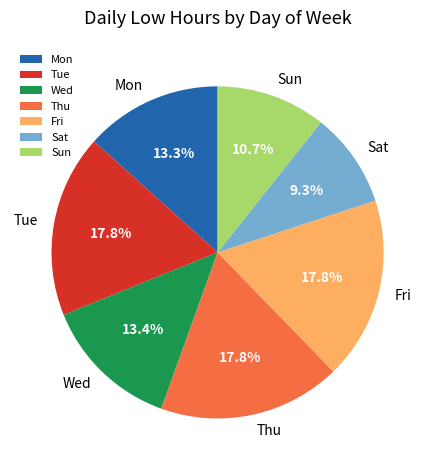

Which slice is the smallest?

Sat